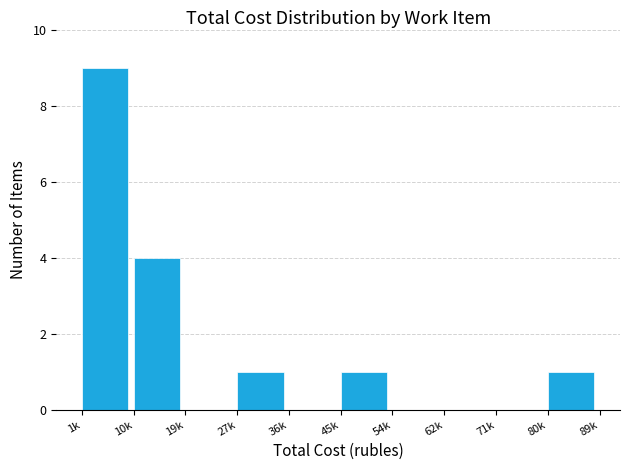

Reading left to right, transcribe all the data shown in this chart.

1k=9	10k=4	19k=0	27k=1	36k=0	45k=1	54k=0	62k=0	71k=0	80k=1